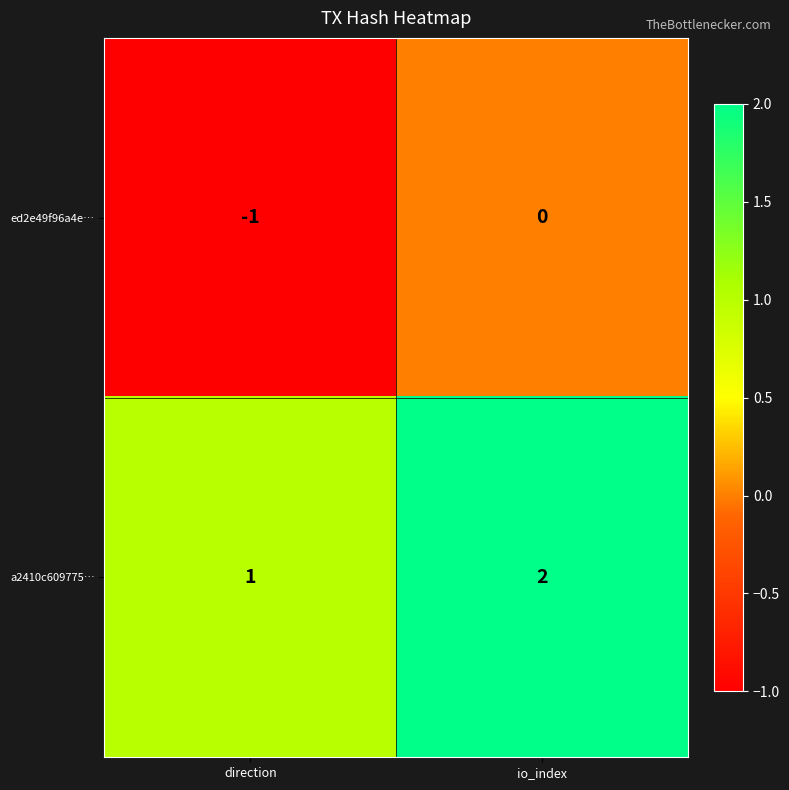

Count the number of categories in the chart.

2